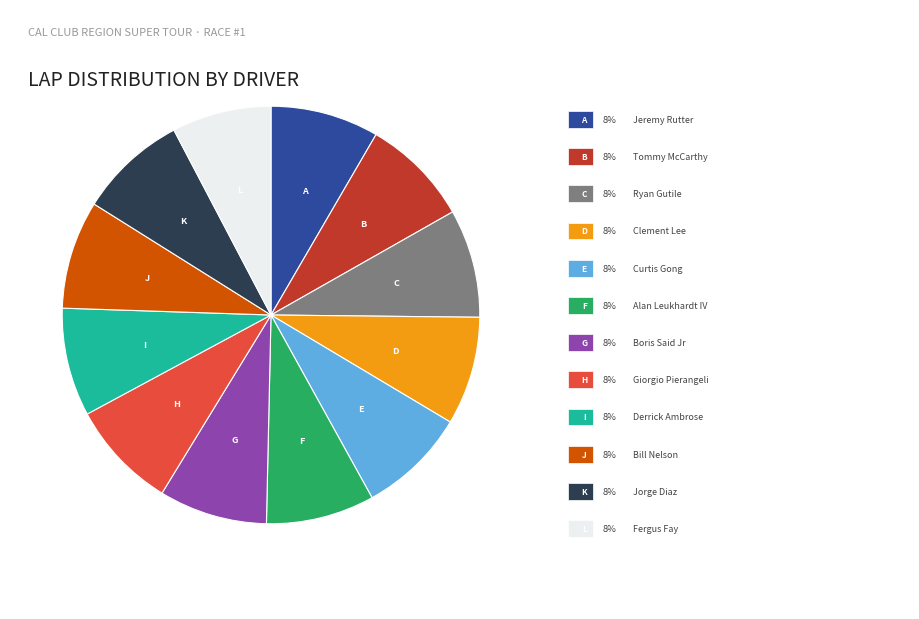

Count the number of slices in the pie.

12